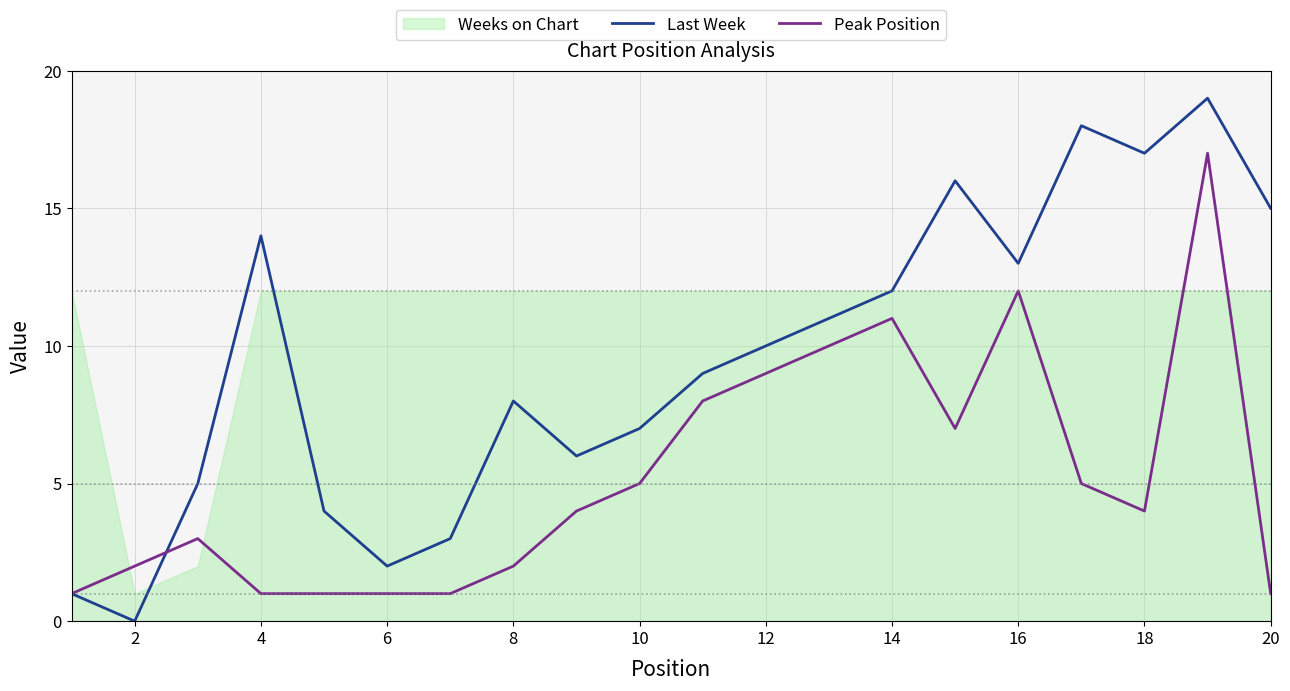

The value of Peak Position at 20 is 0. True or false?

False